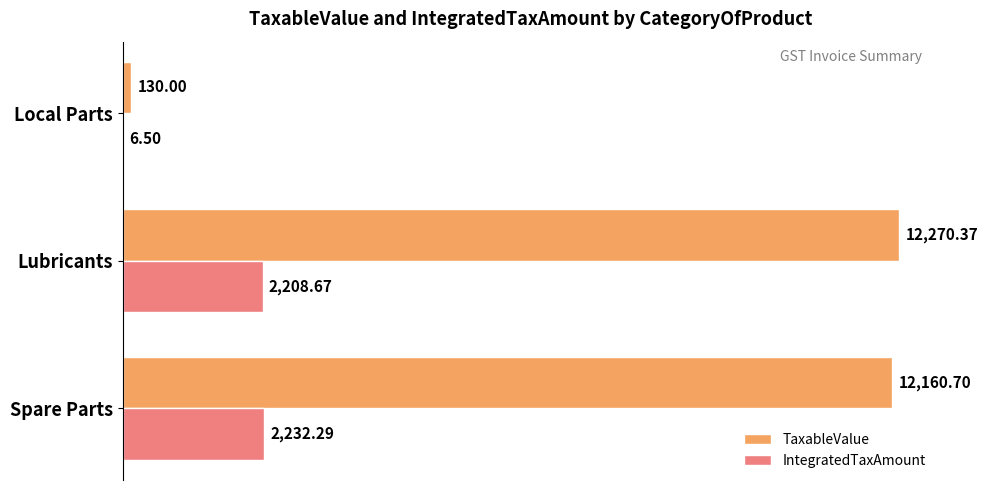

Which series has the largest range (max minus min)?

TaxableValue